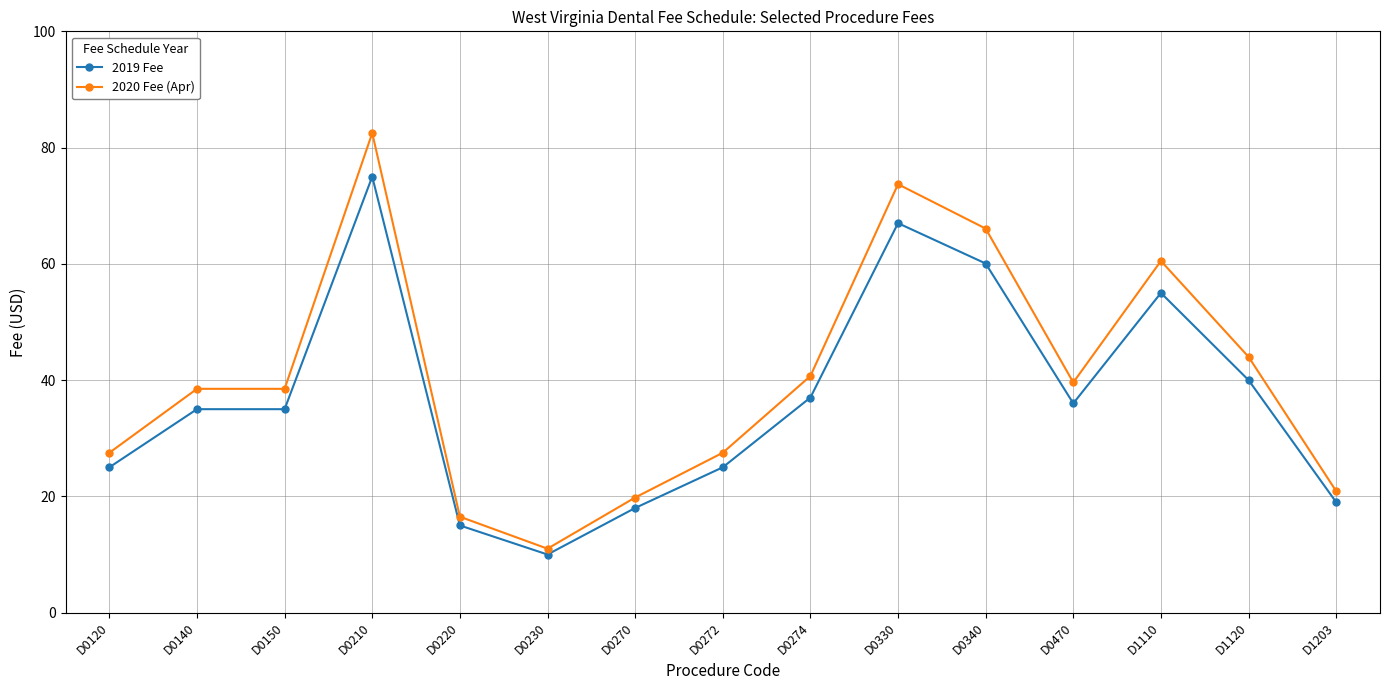

Reading left to right, extract all data points from this chart.

2019 Fee: D0120=25.0	D0140=35.0	D0150=35.0	D0210=75.0	D0220=15.0	D0230=10.0	D0270=18.0	D0272=25.0	D0274=37.0	D0330=67.0	D0340=60.1	D0470=36.0	D1110=55.0	D1120=40.0	D1203=19.0
2020 Fee (Apr): D0120=27.5	D0140=38.5	D0150=38.5	D0210=82.5	D0220=16.5	D0230=11.0	D0270=19.8	D0272=27.5	D0274=40.7	D0330=73.7	D0340=66.1	D0470=39.6	D1110=60.5	D1120=44.0	D1203=20.9